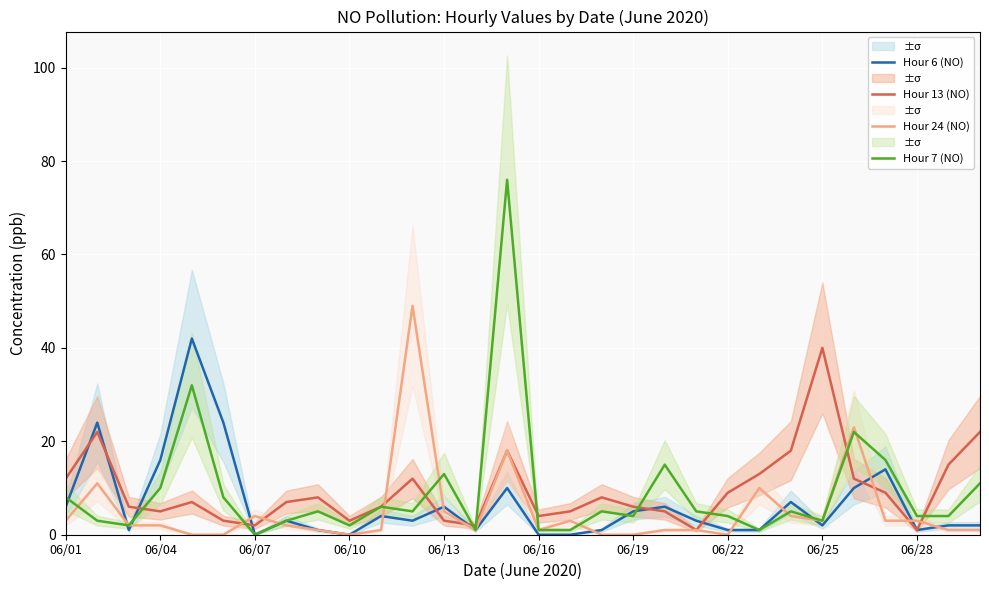

At which label does Hour 7 (NO) reach its minimum?

06/07